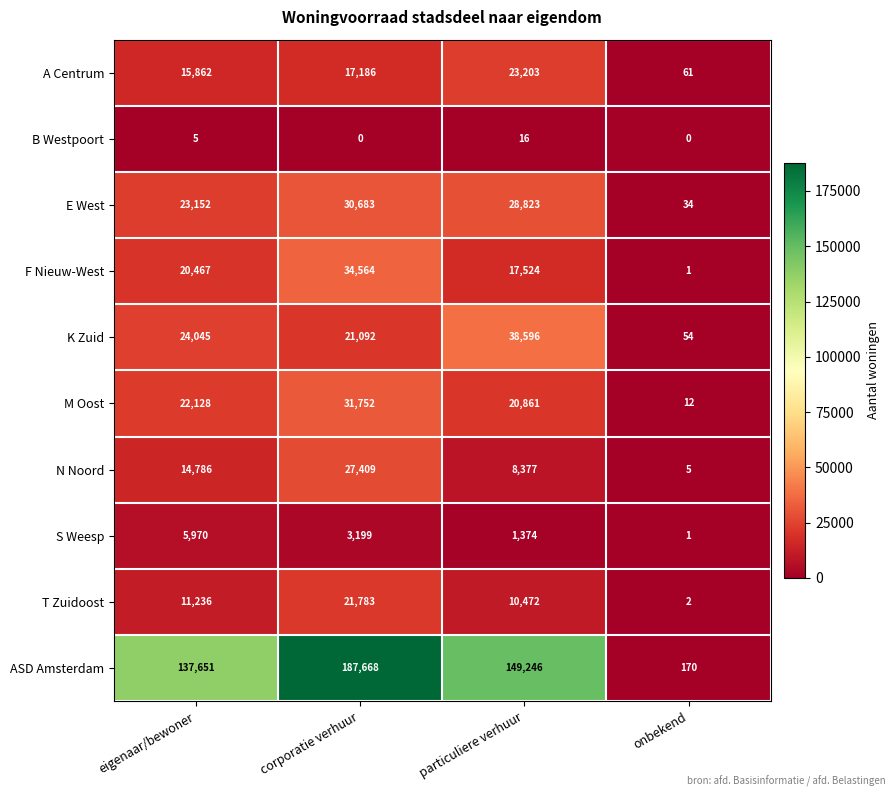

What is the maximum value for A Centrum?

23203